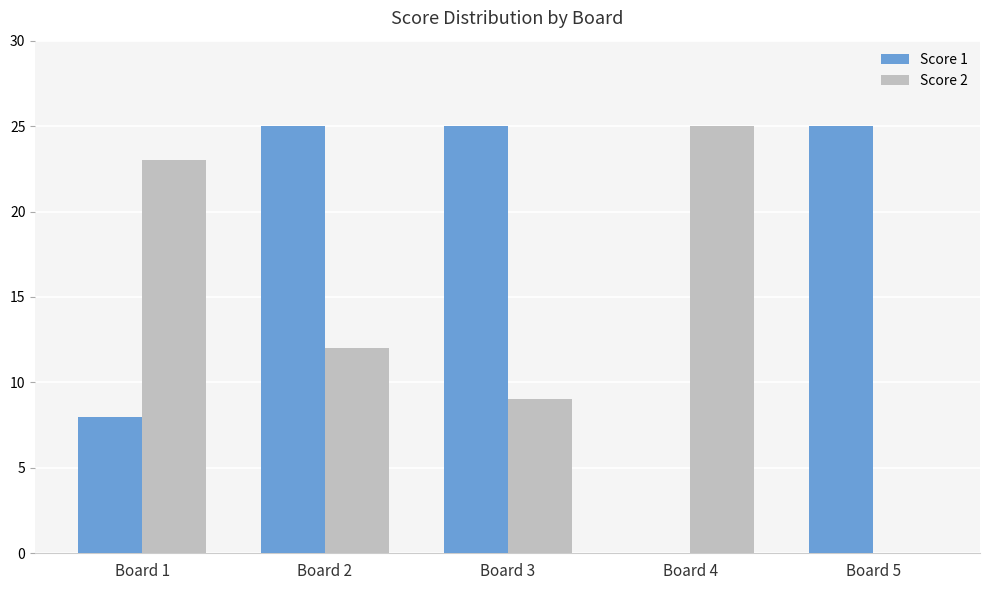

At which label does Score 2 first exceed 12?

Board 1